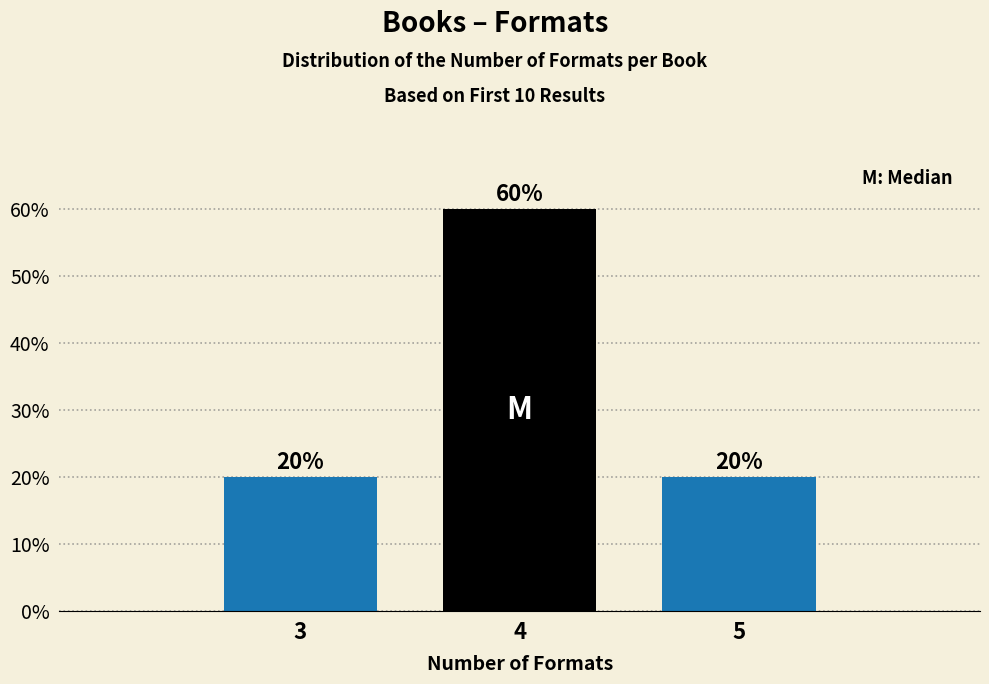

Reading right to left, transcribe all the data shown in this chart.

20	60	20